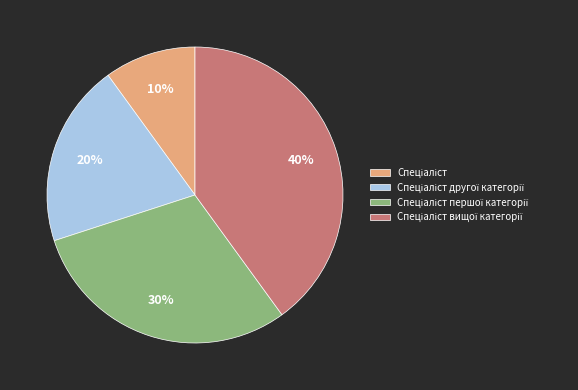

Does any single category account for the majority?

No